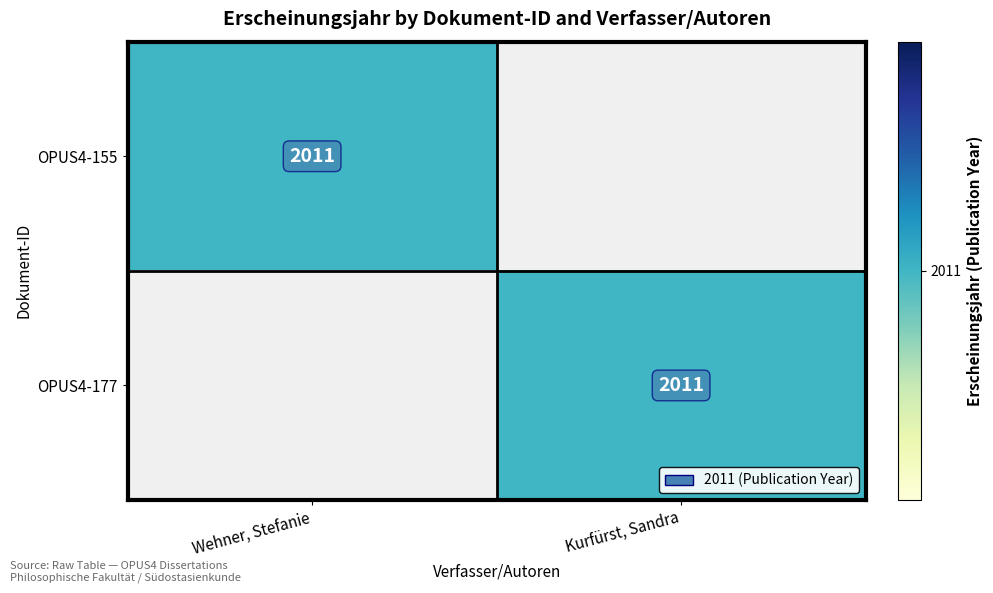

Is it true that OPUS4-177 equals 2011 at Kurfürst, Sandra?

True